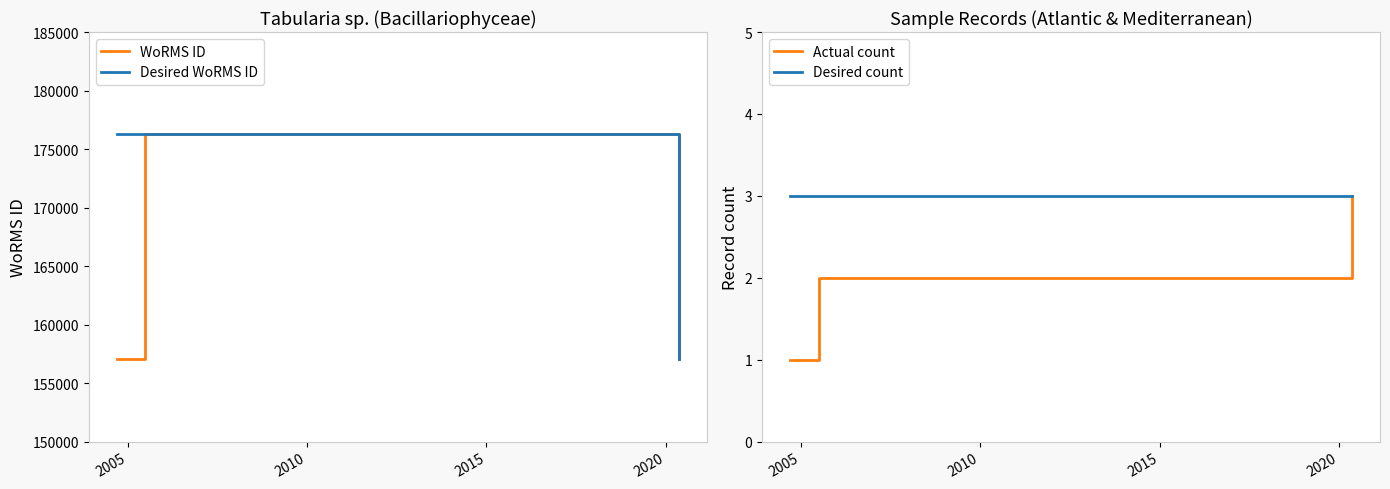

What is the value of the Desired count point at the 3rd from the left?

3